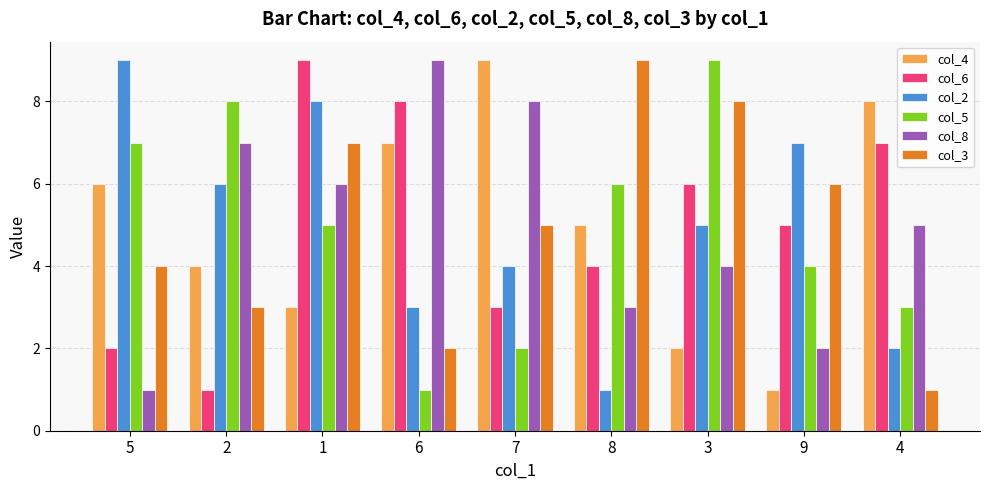

At which label does col_8 reach its peak?

6